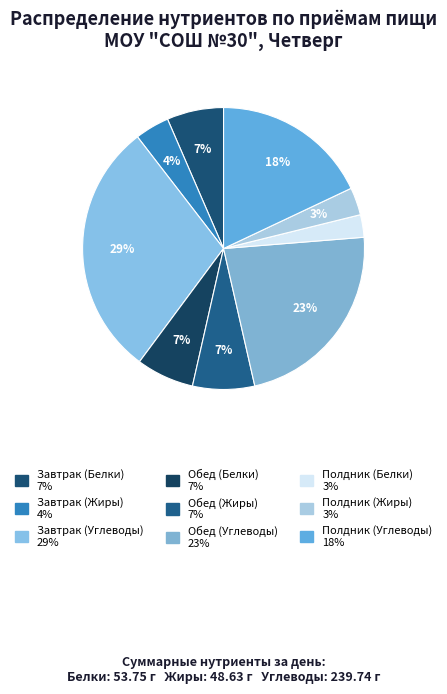

Which category has the biggest portion of the pie?

Завтрак (Углеводы)